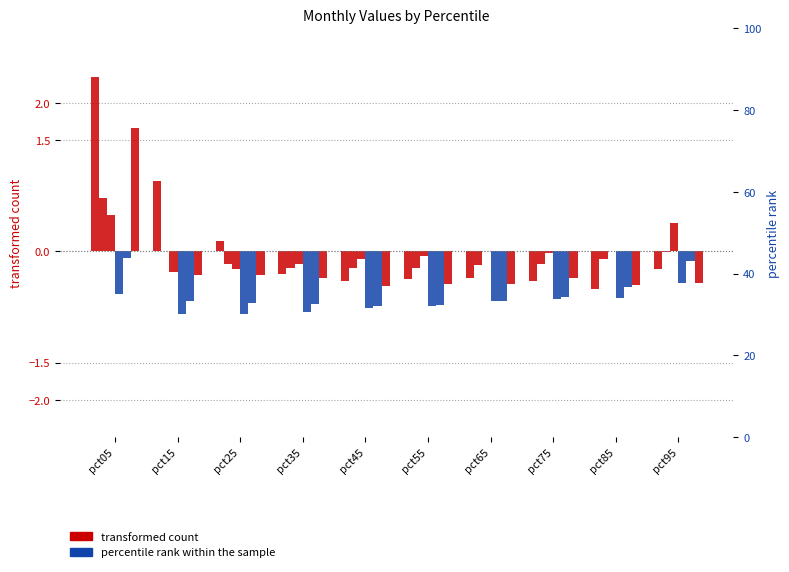

Which series has the widest spread of values?

Jan